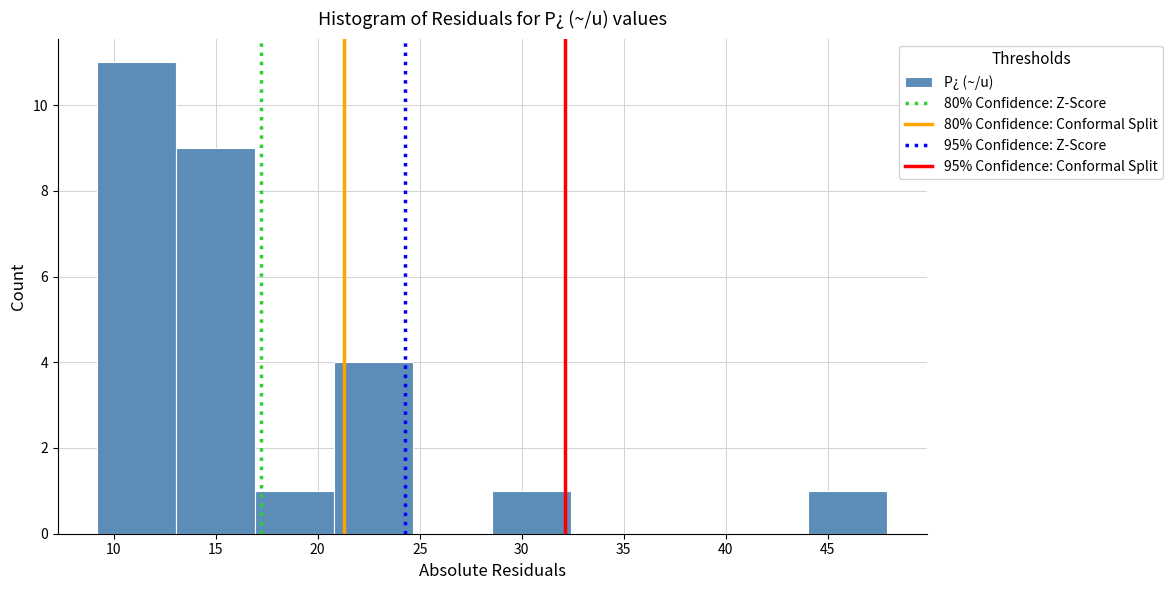

How tall is the bar that spans 17.0 to 21.0 on the x-axis? Neither the bar edges nor the heights are printed on the chart, so give them approximately, as read against the axes.

1